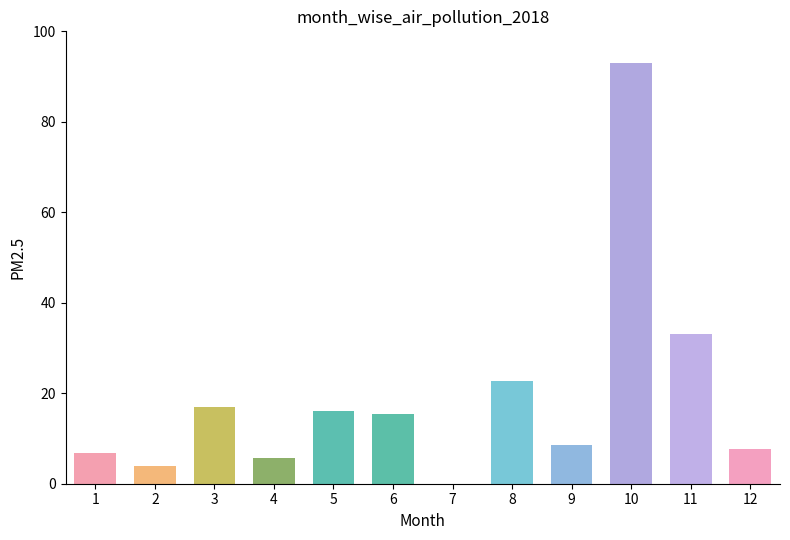

At which label does the data first exceed 15?

3